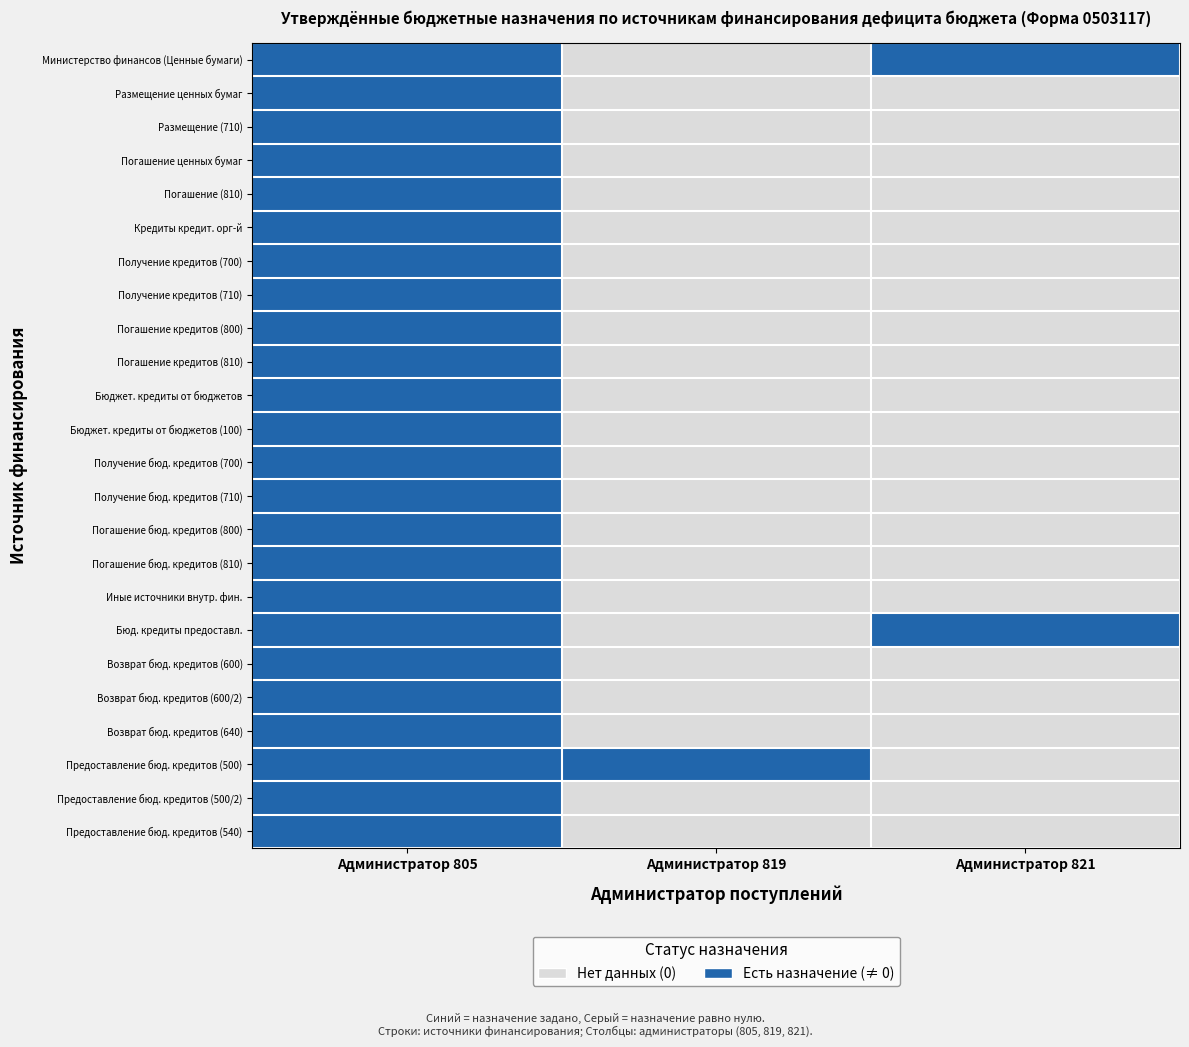

Which series changed the most between Администратор 805 and Администратор 819?

Министерство финансов (Ценные бумаги)